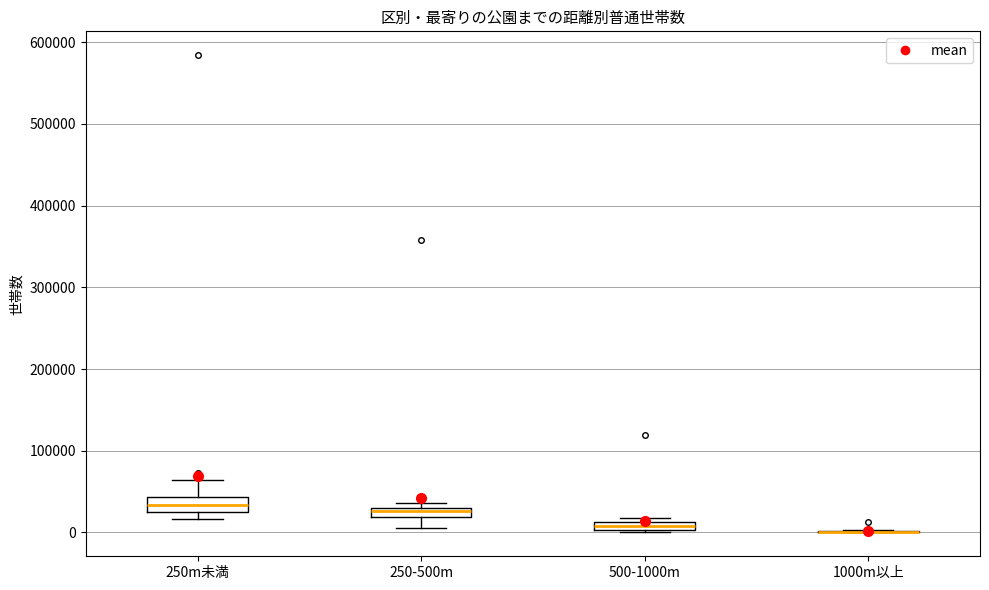

Where is the lower edge of the box for 250m未満 on the y-axis? The values are not printed on the chart, so give them approximately, as read against the axis.

30000